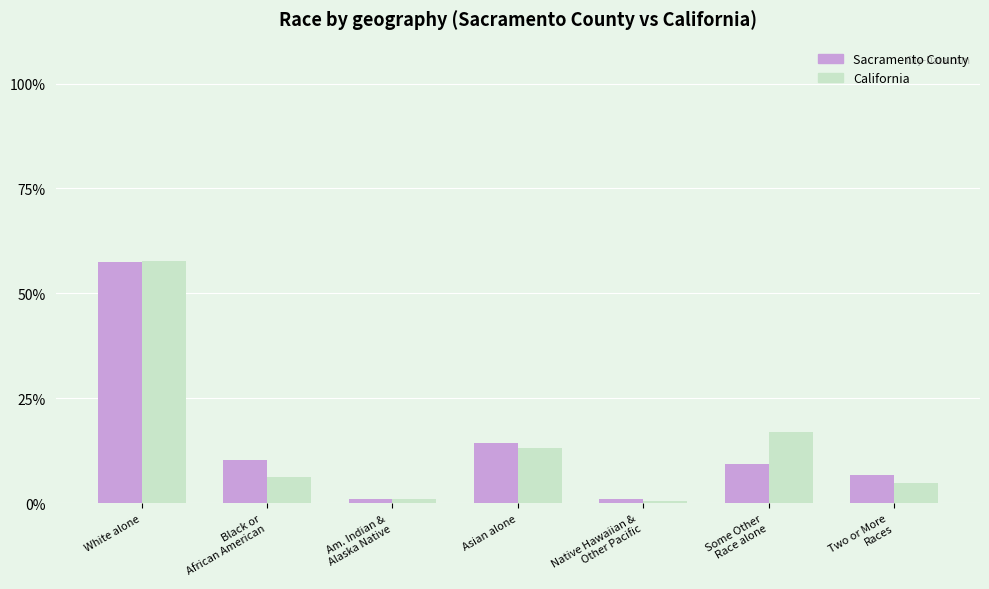

Are the bars horizontal?

No